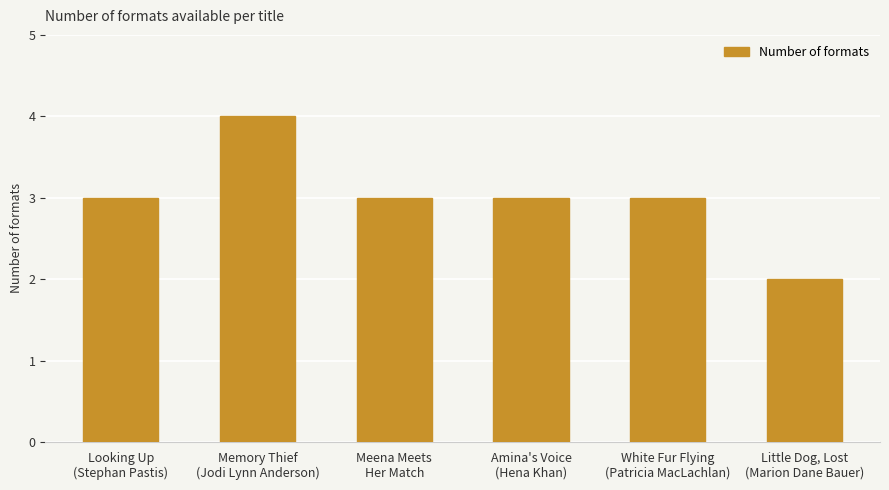

Are the bars horizontal?

No